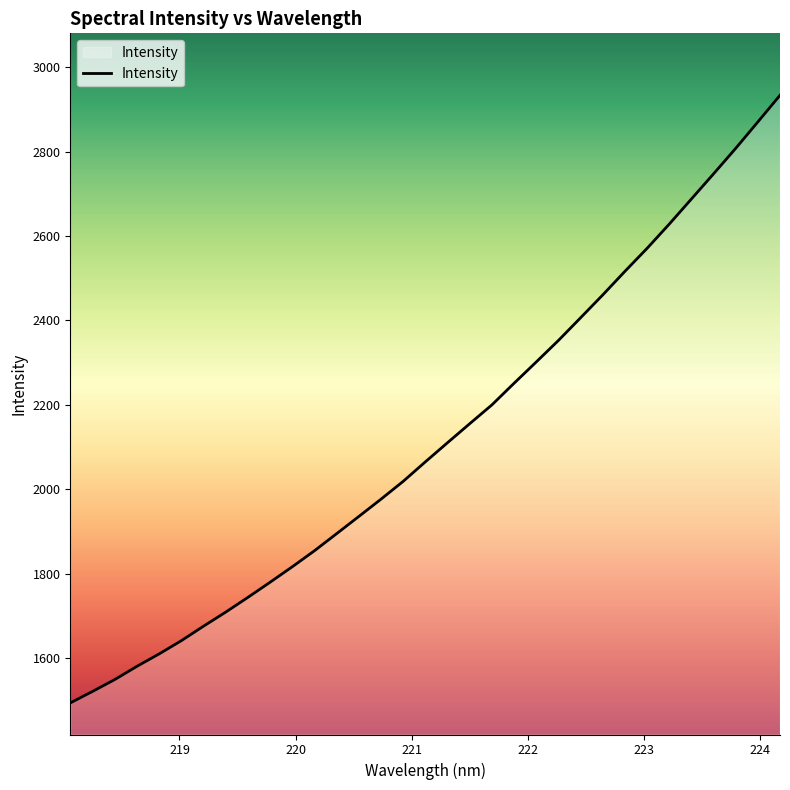

How many lines are shown in the chart?

1